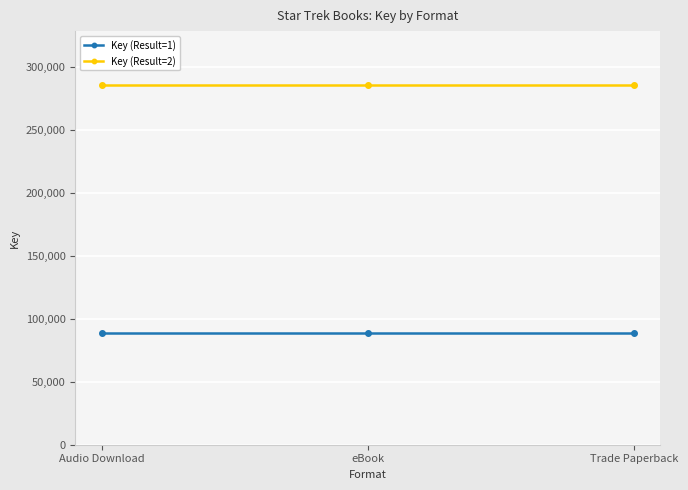

What are all the series names shown in the legend?

Key (Result=1), Key (Result=2)